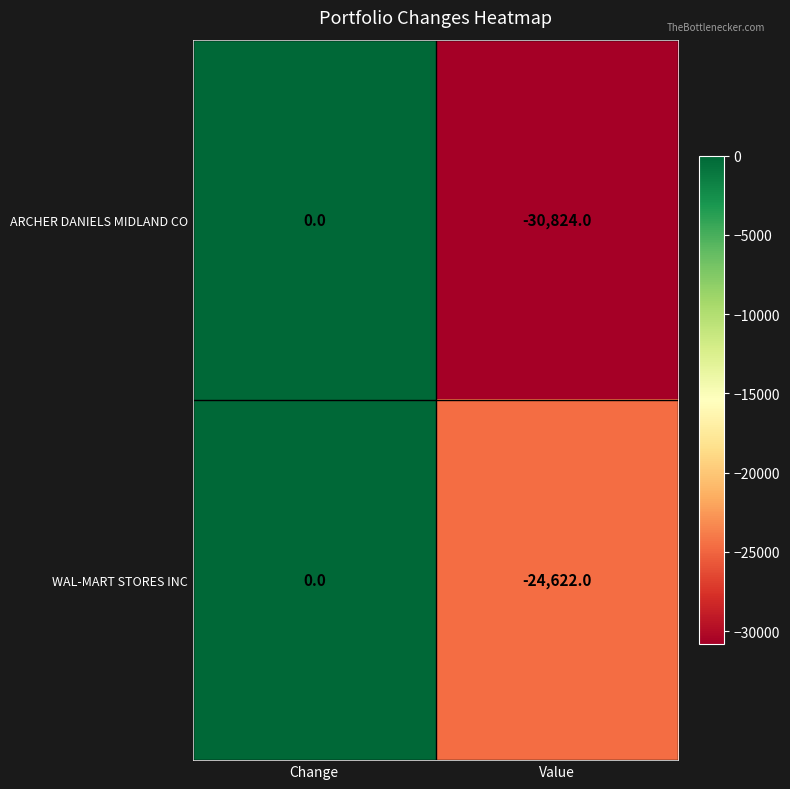

Rank the categories by WAL-MART STORES INC value from highest to lowest.

Change, Value